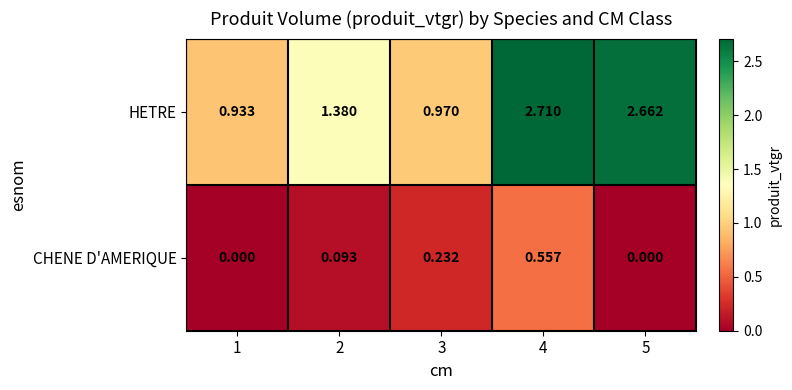

Which series has the largest total across all categories?

HETRE